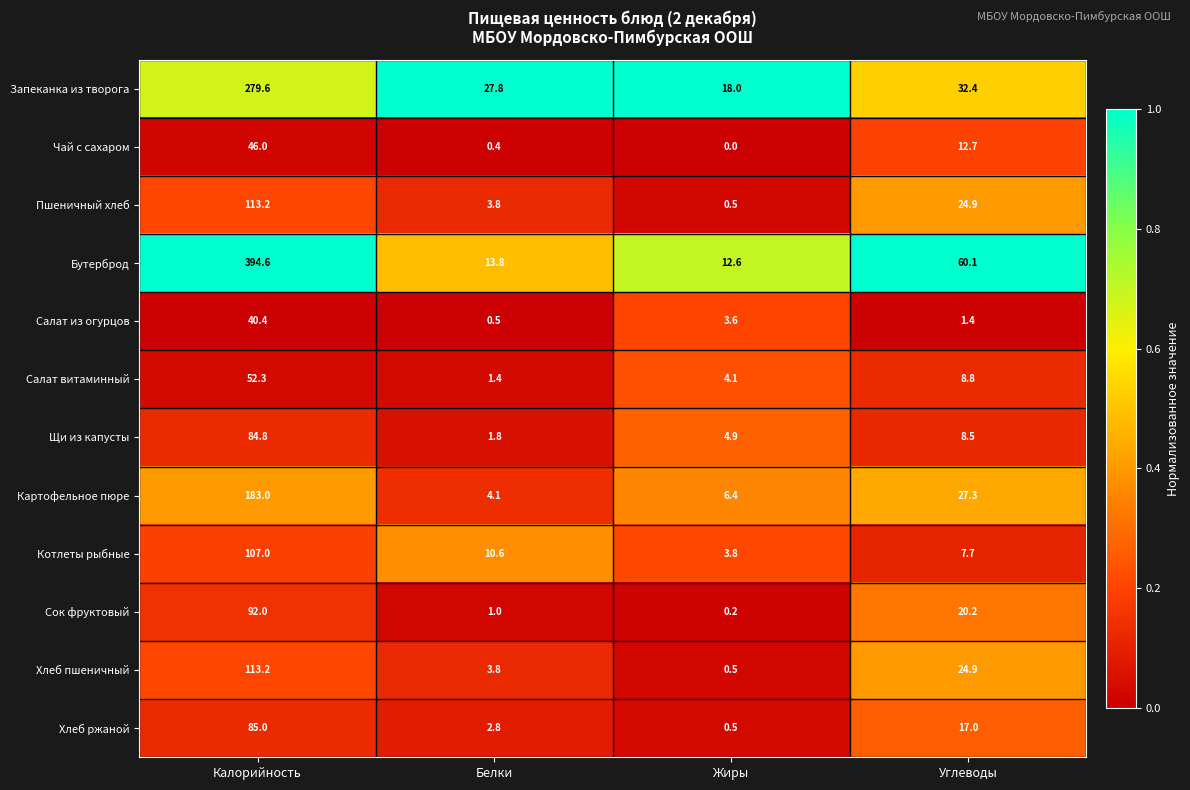

Between Белки and Углеводы, which series saw the biggest shift?

Бутерброд